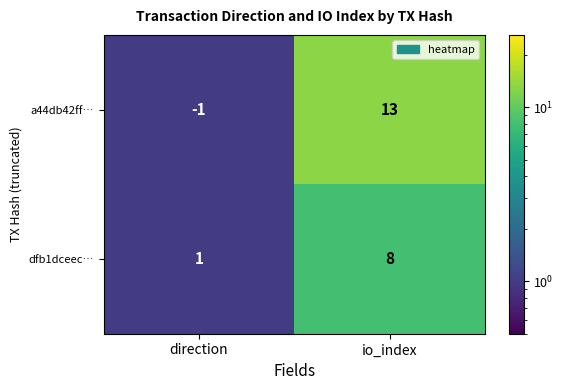

Is it true that dfb1dceec… equals 1 at direction?

True